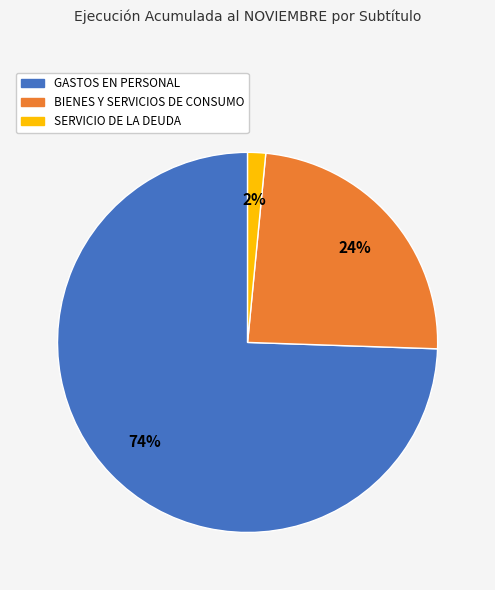

To the nearest percent, what is the average slice percentage?

33%